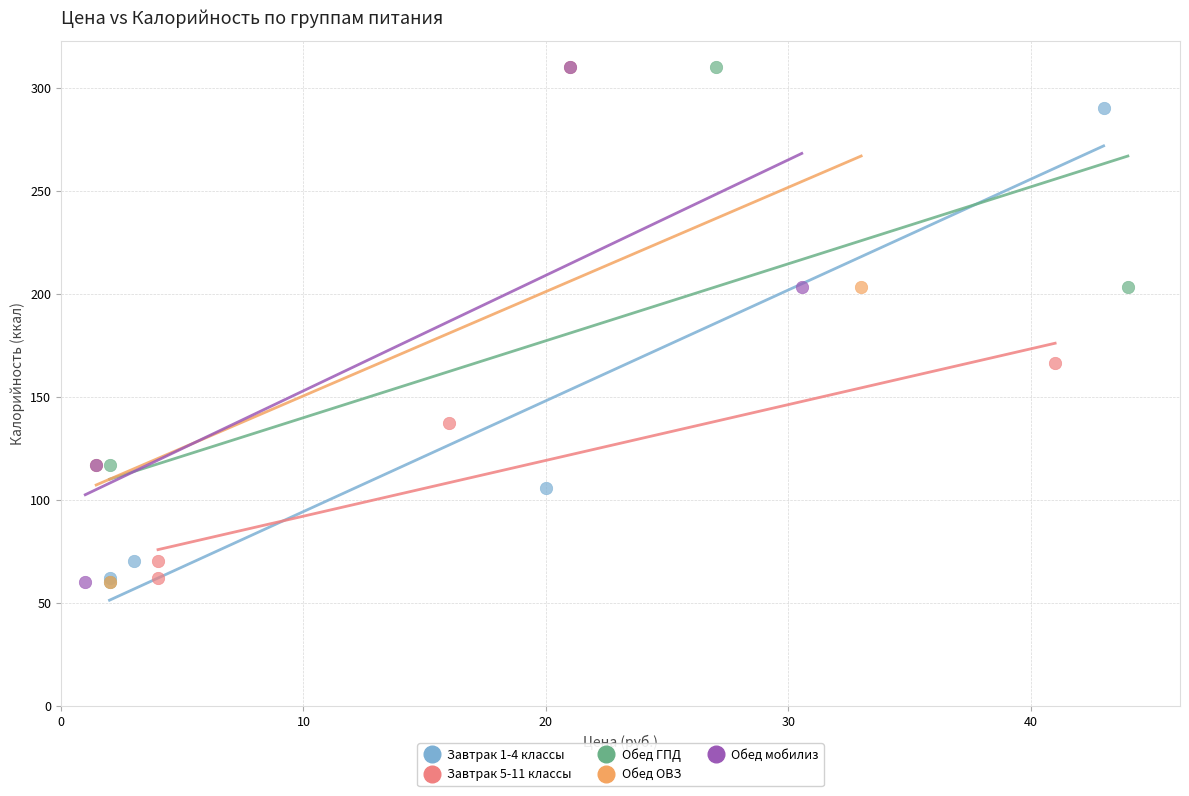

What are all the series names shown in the legend?

Завтрак 1-4 классы, Завтрак 5-11 классы, Обед ГПД, Обед ОВЗ, Обед мобилиз